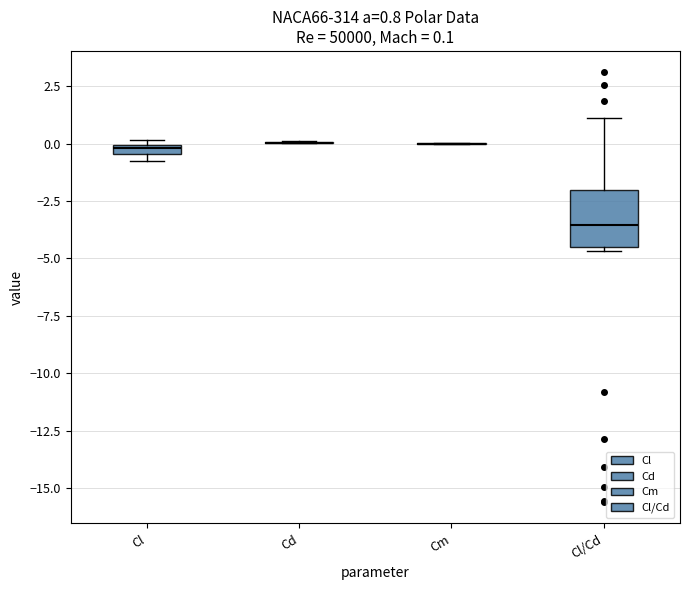

Which box is the tallest, from its lower edge to its upper edge?

Cl/Cd